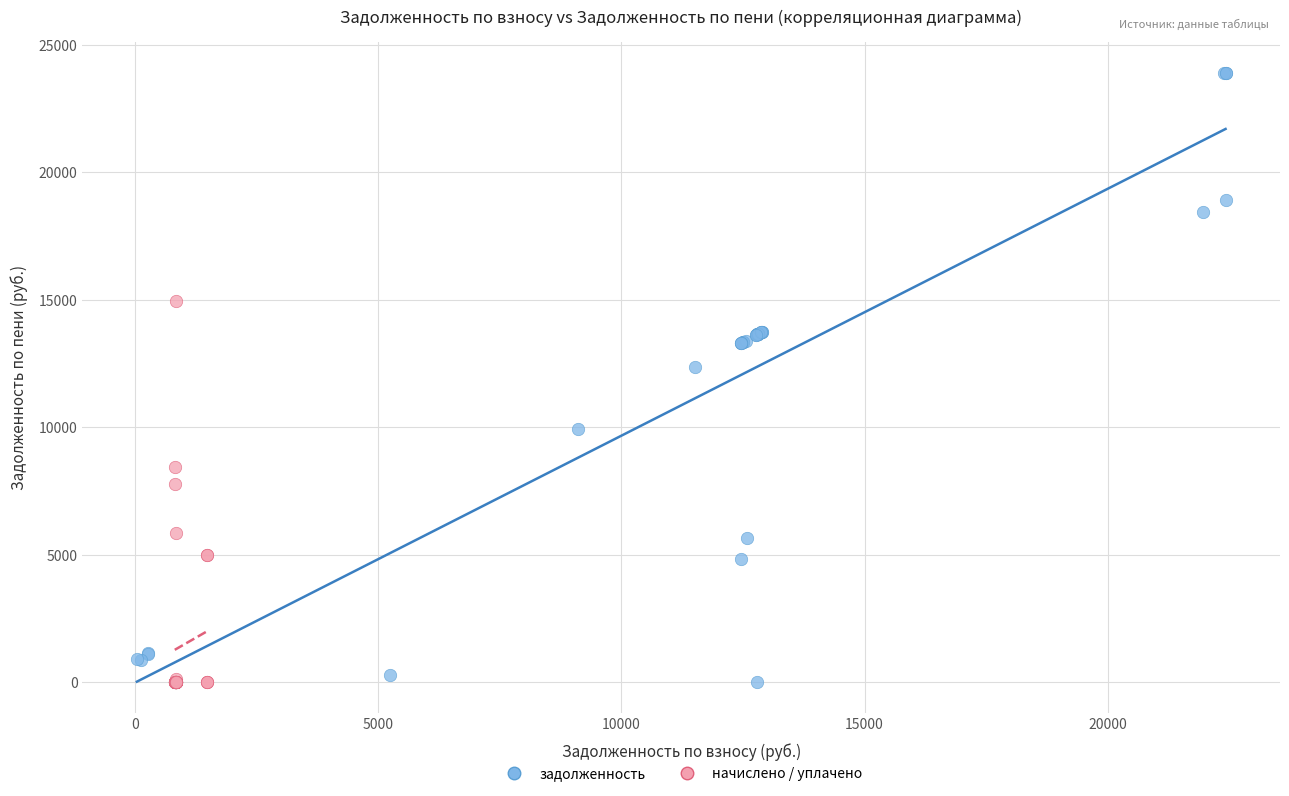

Which series contains the highest Y value?

задолженность